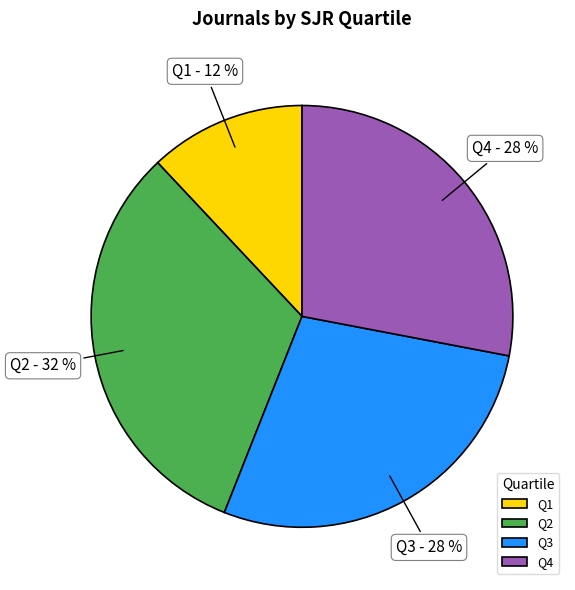

True or false: Q1 accounts for 12% of the total.

True